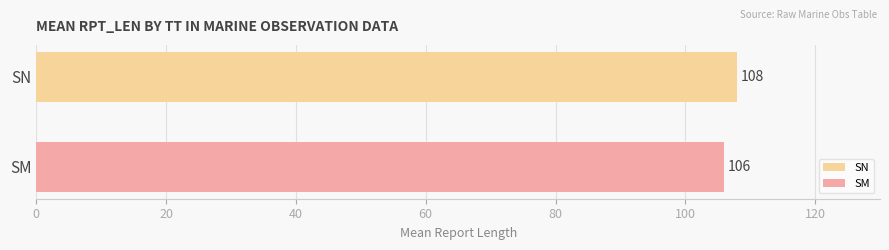

Rank the series by their average value, from highest to lowest.

SN, SM